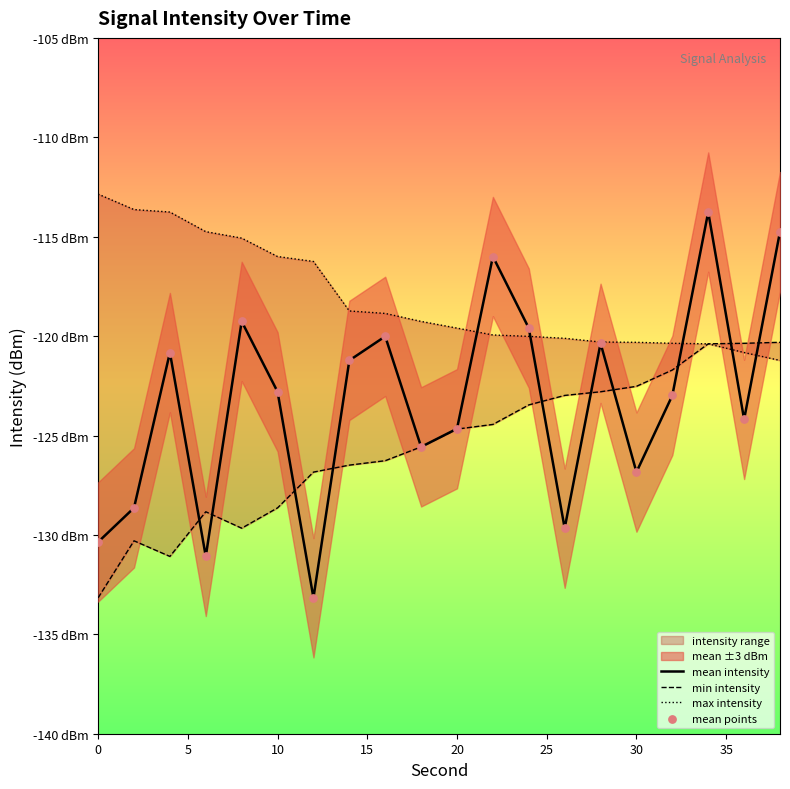

Which series has the largest total across all categories?

max intensity